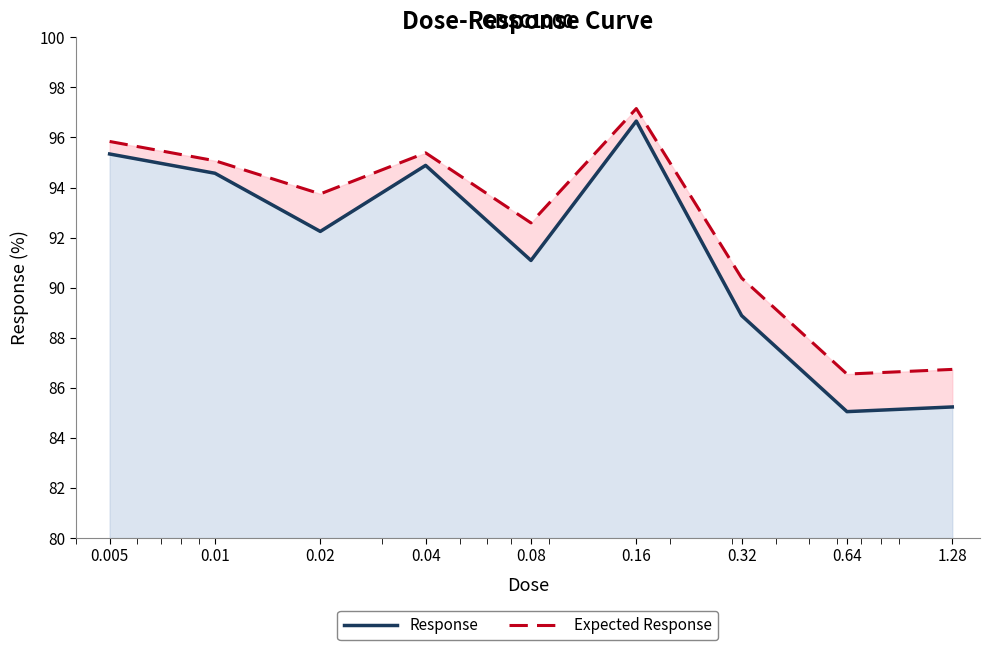

True or false: Response and Expected Response intersect in this chart.

False